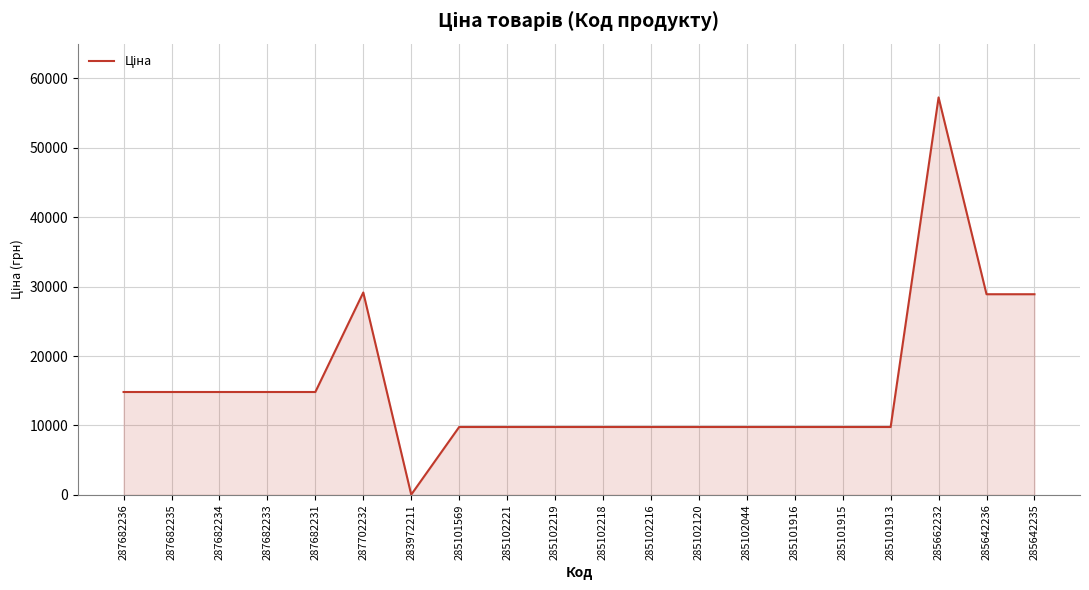

Where does the data first go above 9775?

287682236